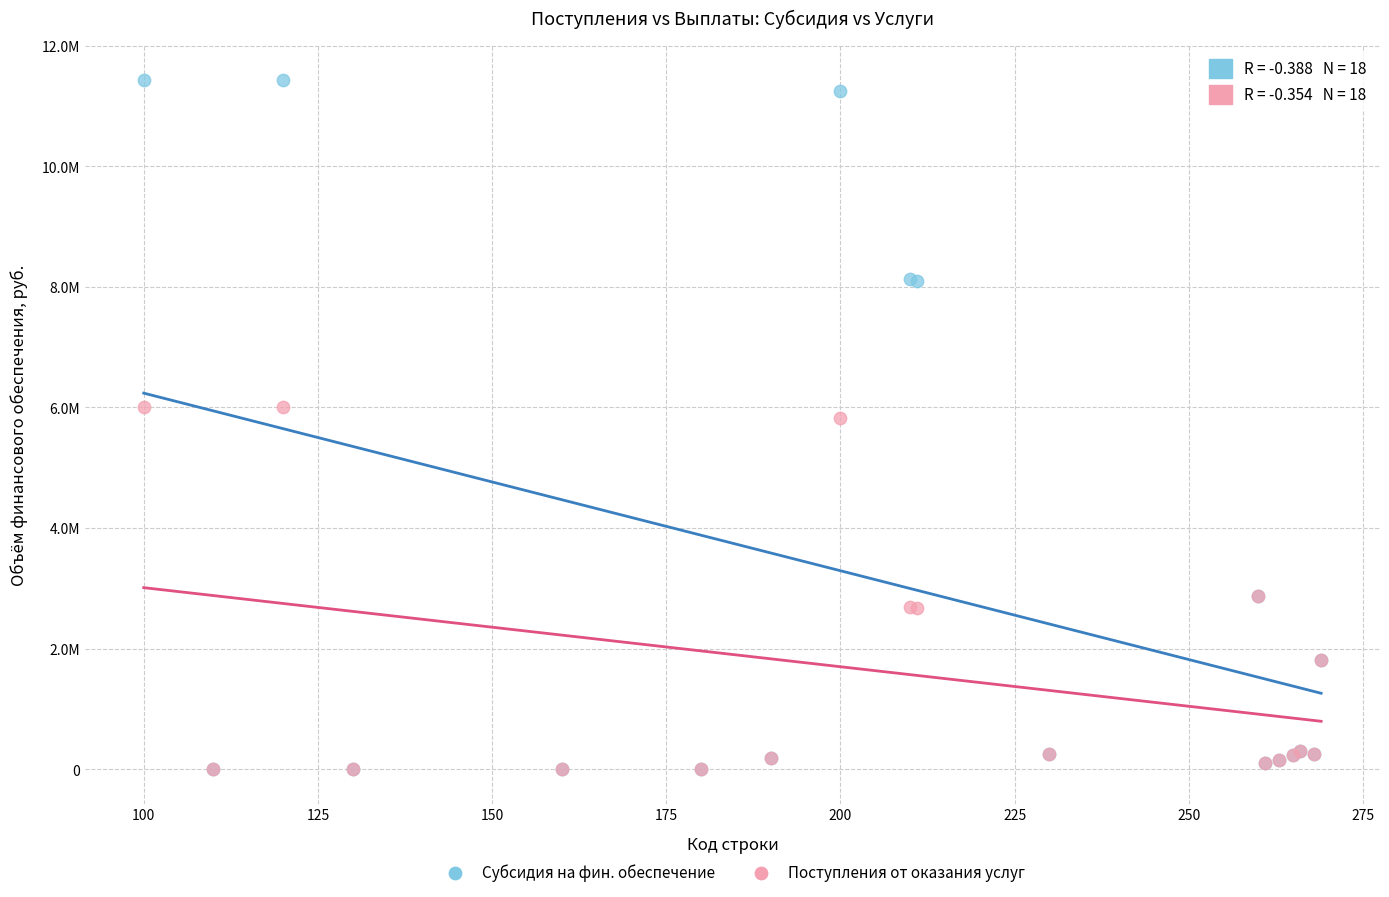

What are all the series names shown in the legend?

Субсидия на фин. обеспечение, Поступления от оказания услуг